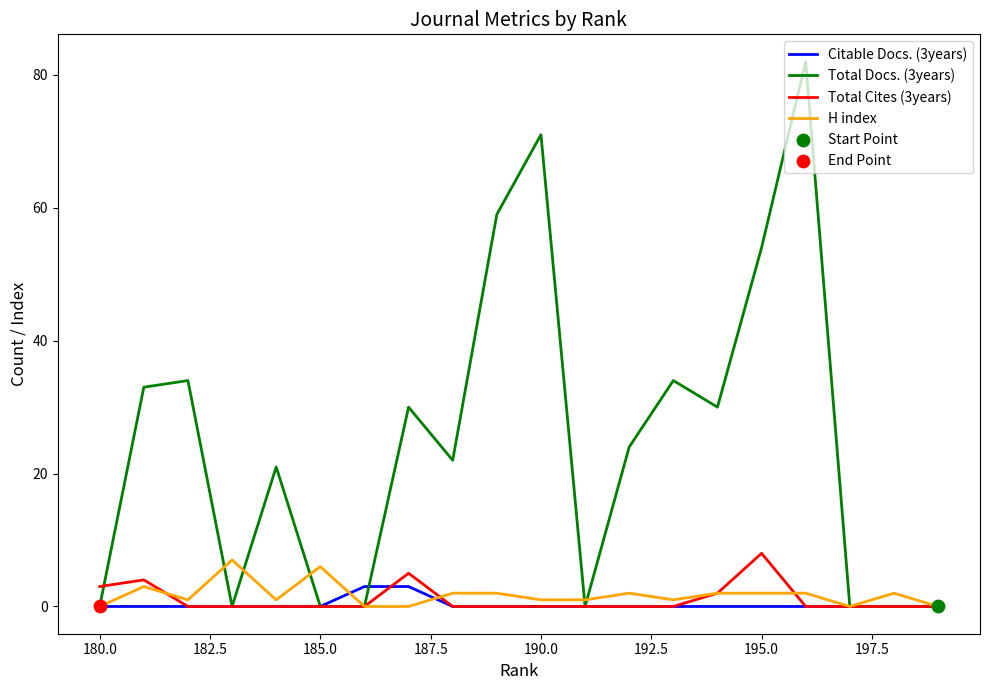

What are all the series names shown in the legend?

Citable Docs. (3years), Total Docs. (3years), Total Cites (3years), H index